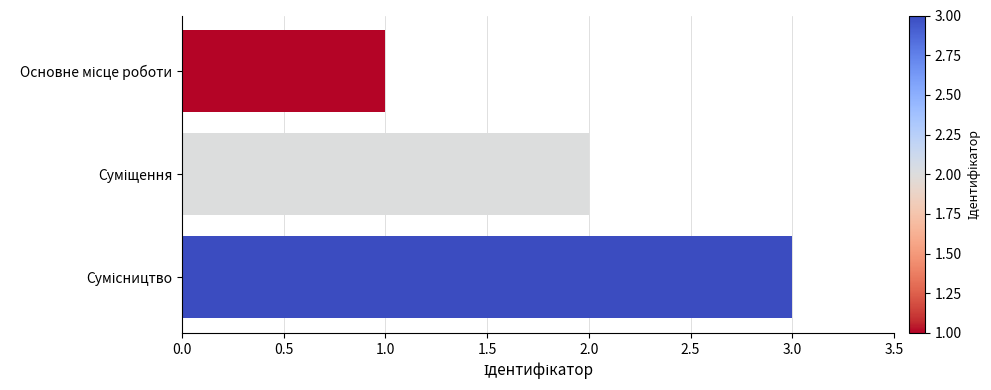

What is the maximum value shown in the chart?

3